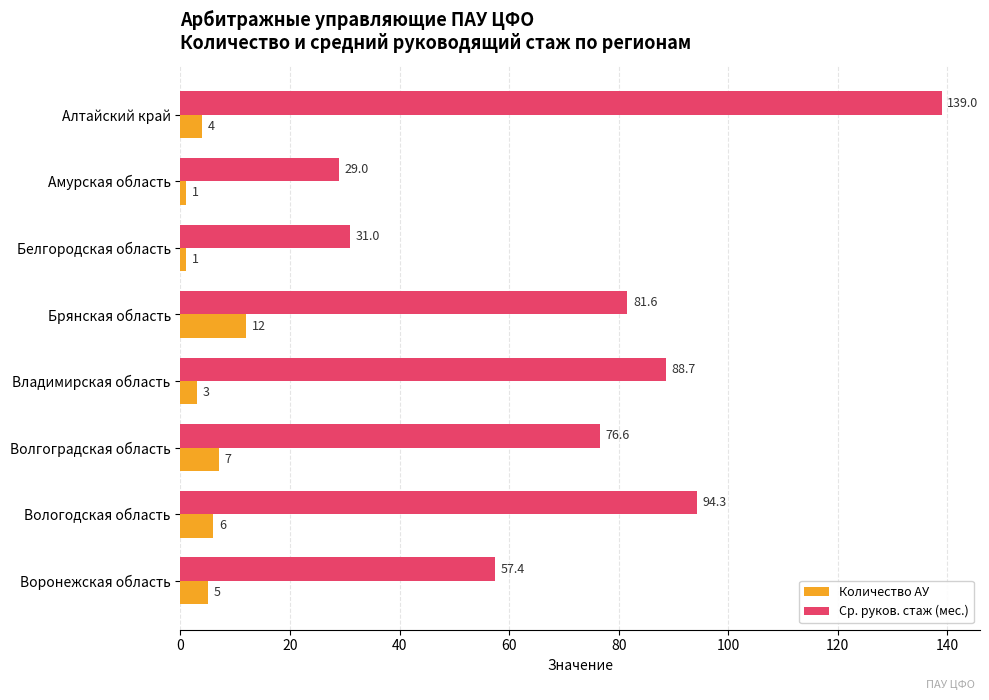

How many distinct data groups are displayed?

2